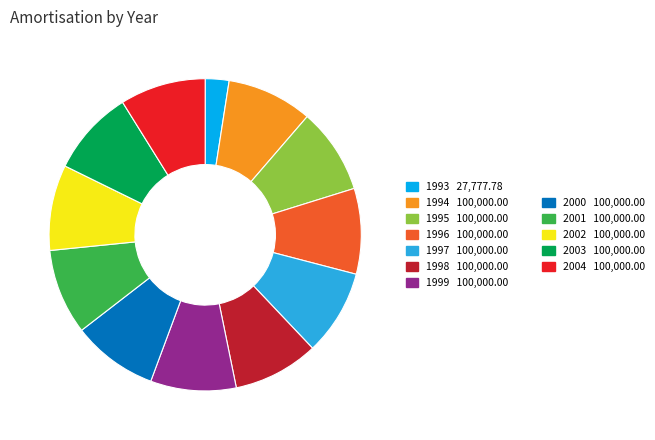

Is there any slice that represents more than half of the pie?

No